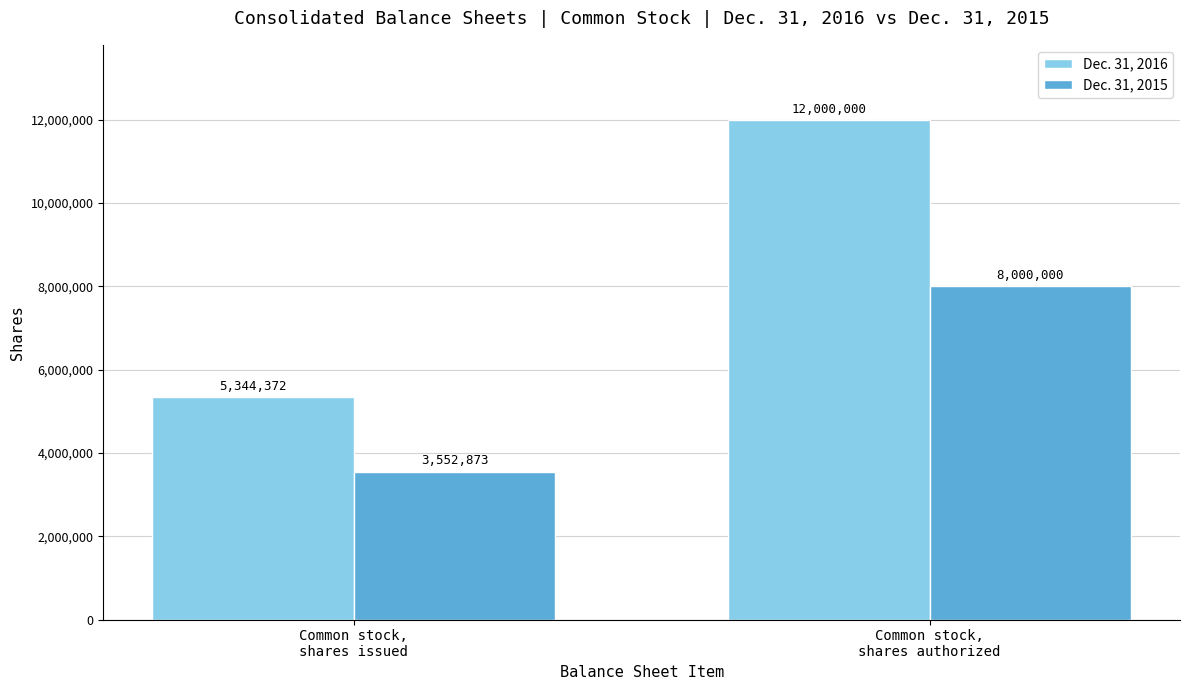

How many bars are there in total?

4